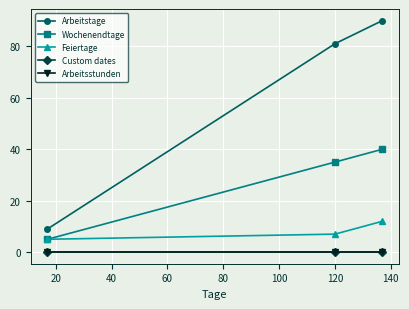

Where does the Wochenendtage series first go above 35?

40